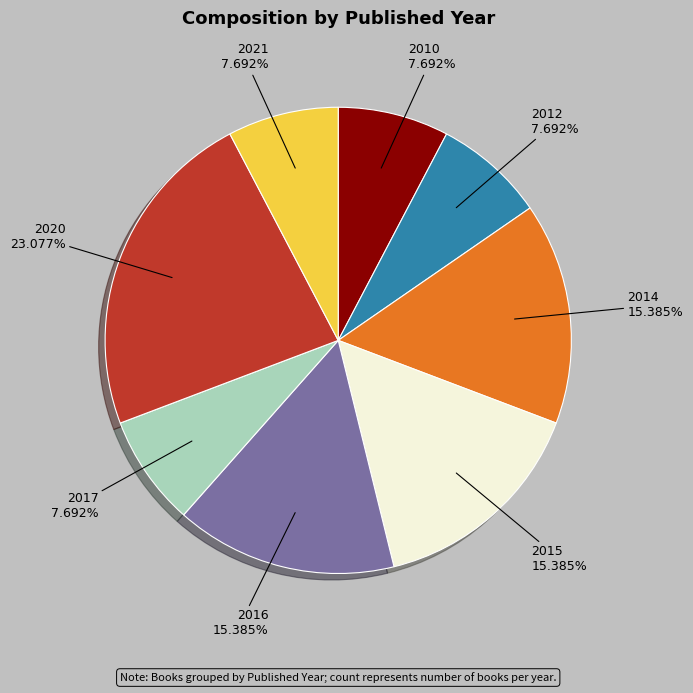

To the nearest percent, what is the combined percentage of 2015 and 2010?

23%